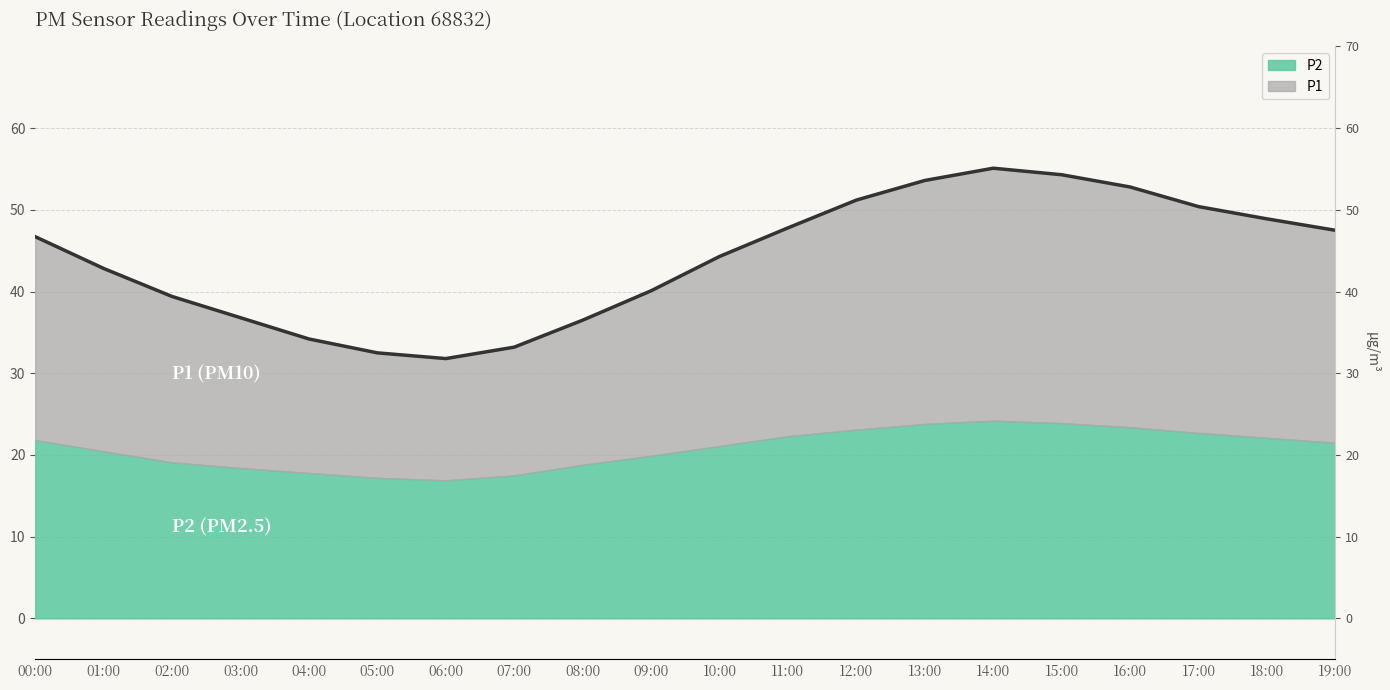

Reading right to left, what are all the values shown in this chart?

47.5	48.9	50.4	52.8	54.3	55.1	53.6	51.2	47.8	44.3	40.1	36.5	33.2	31.8	32.5	34.2	36.8	39.4	42.8	46.7